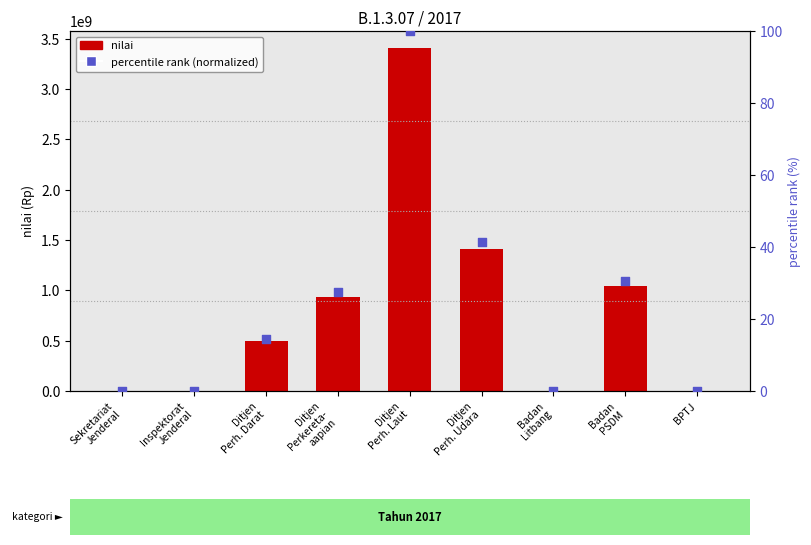

Which series contains the highest Y value?

nilai